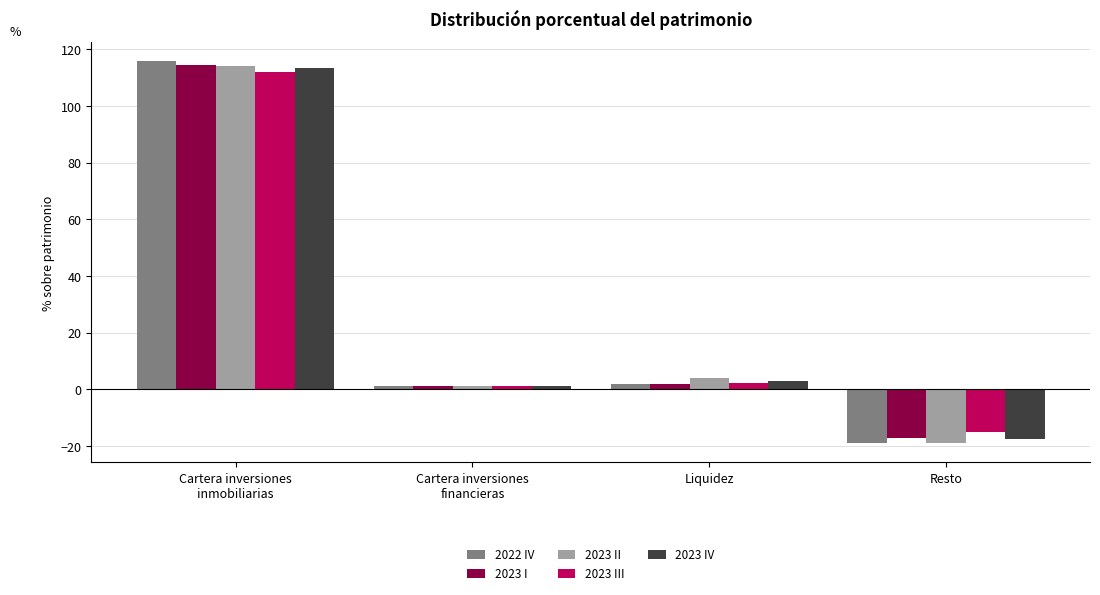

Rank the categories by 2023 IV value from lowest to highest.

Resto, Cartera inversiones
financieras, Liquidez, Cartera inversiones
inmobiliarias